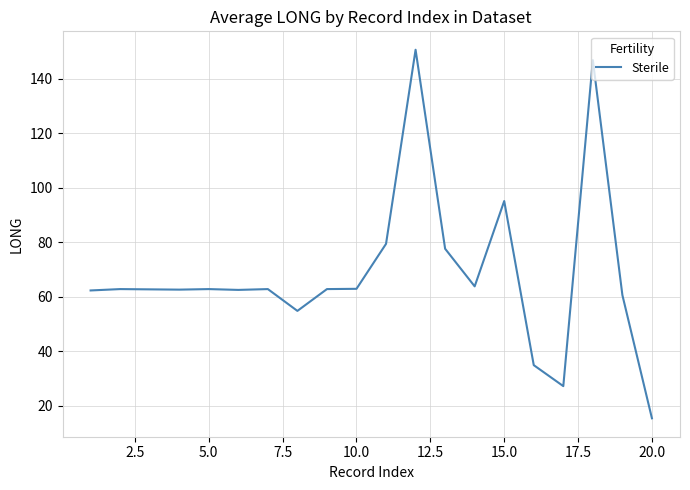

What is the difference between the maximum and minimum values?

135.2